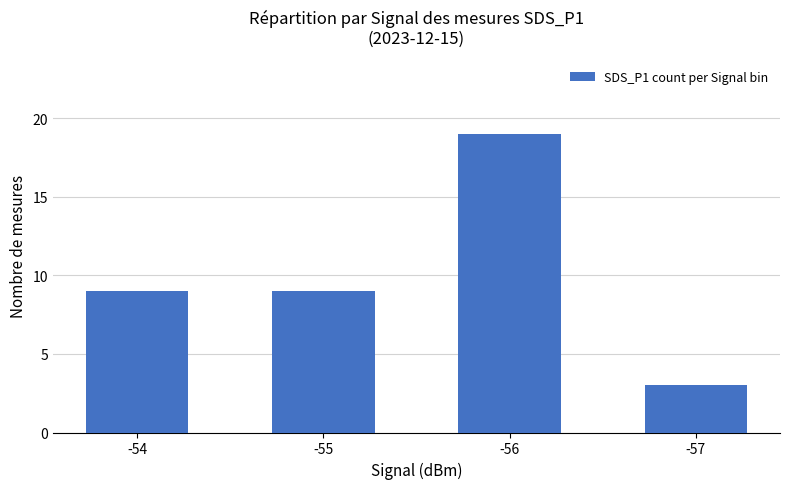

What is the minimum value shown in the chart?

3